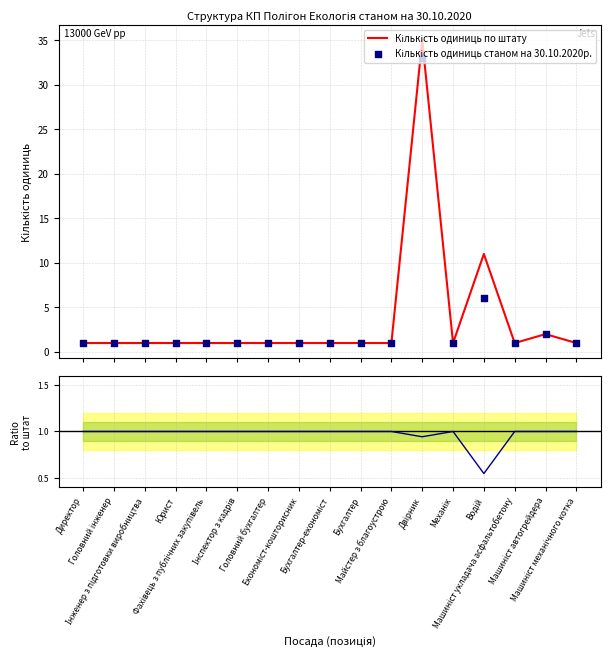

At which category is the sum across all series the highest?

Двірник